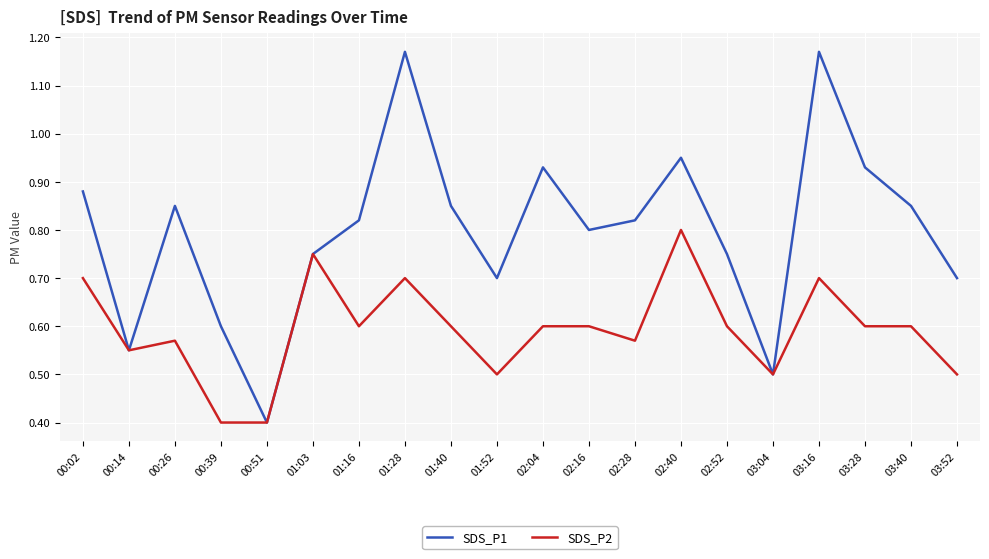

How many lines are shown in the chart?

2